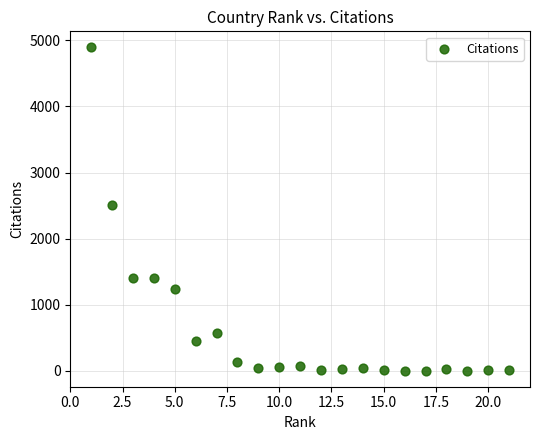

What is the range of Y values (max minus min)?

4889